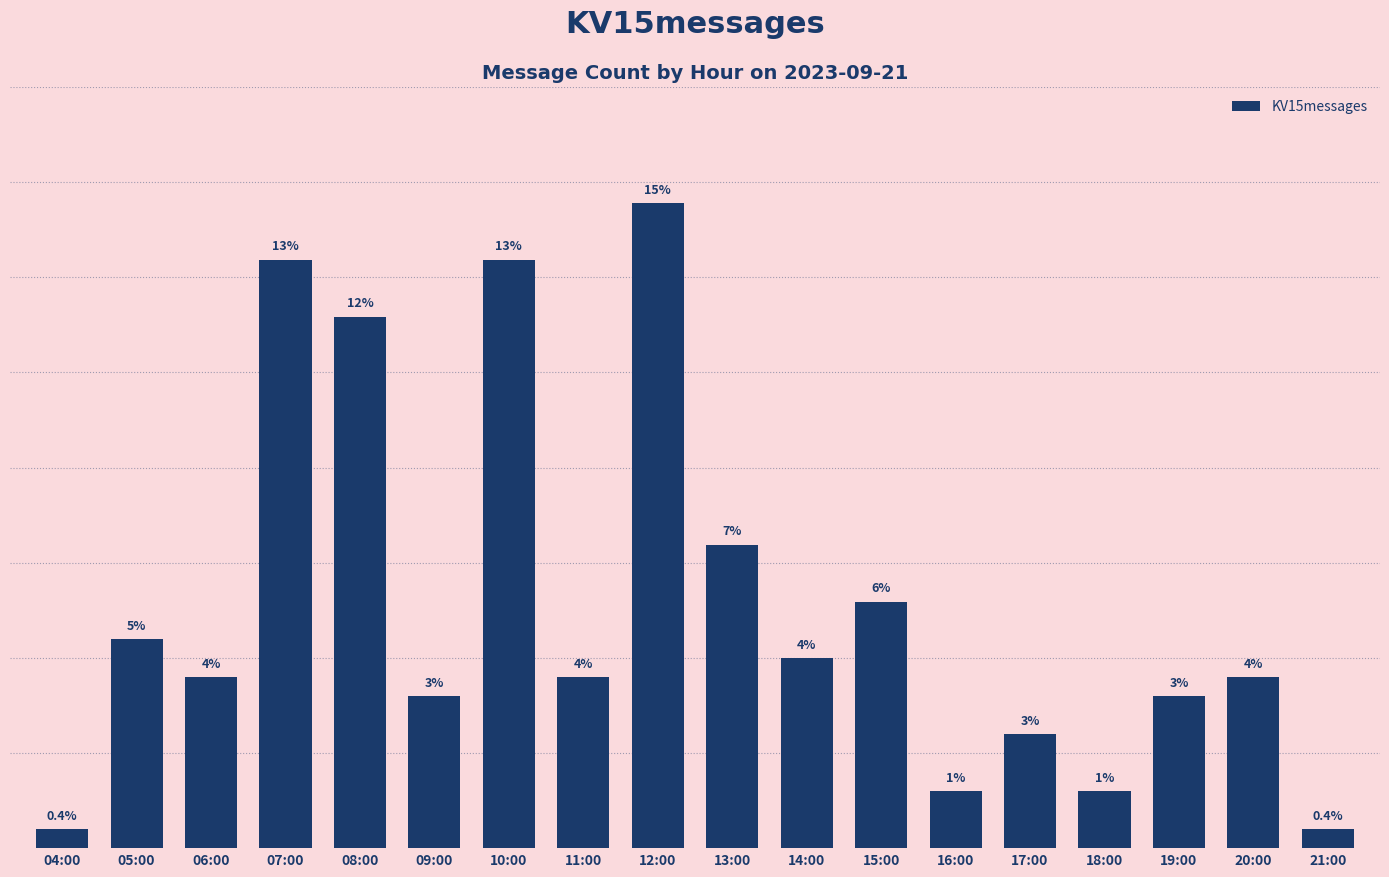

Are the bars horizontal?

No